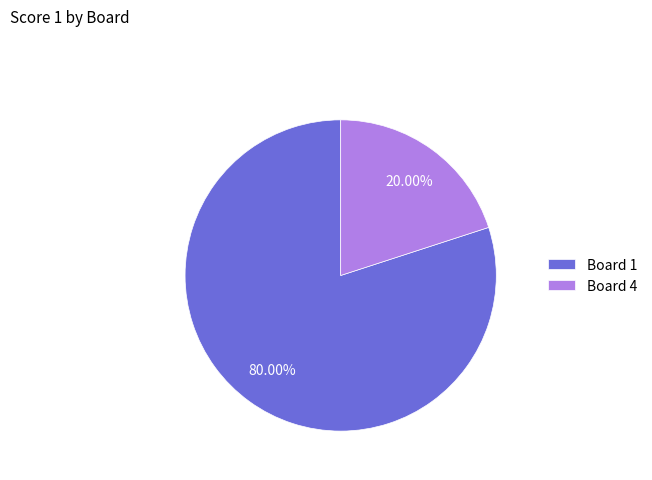

Combined, do Board 4 and Board 1 account for over 50%?

Yes